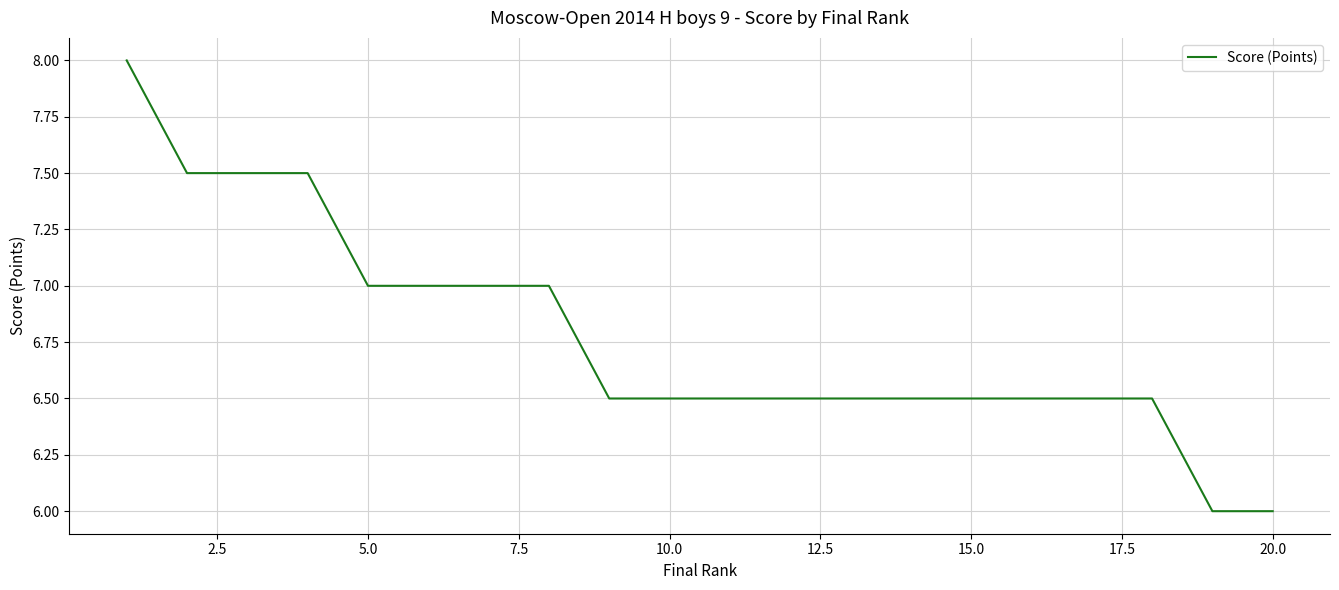

Does the chart display data point markers on the line(s)?

No